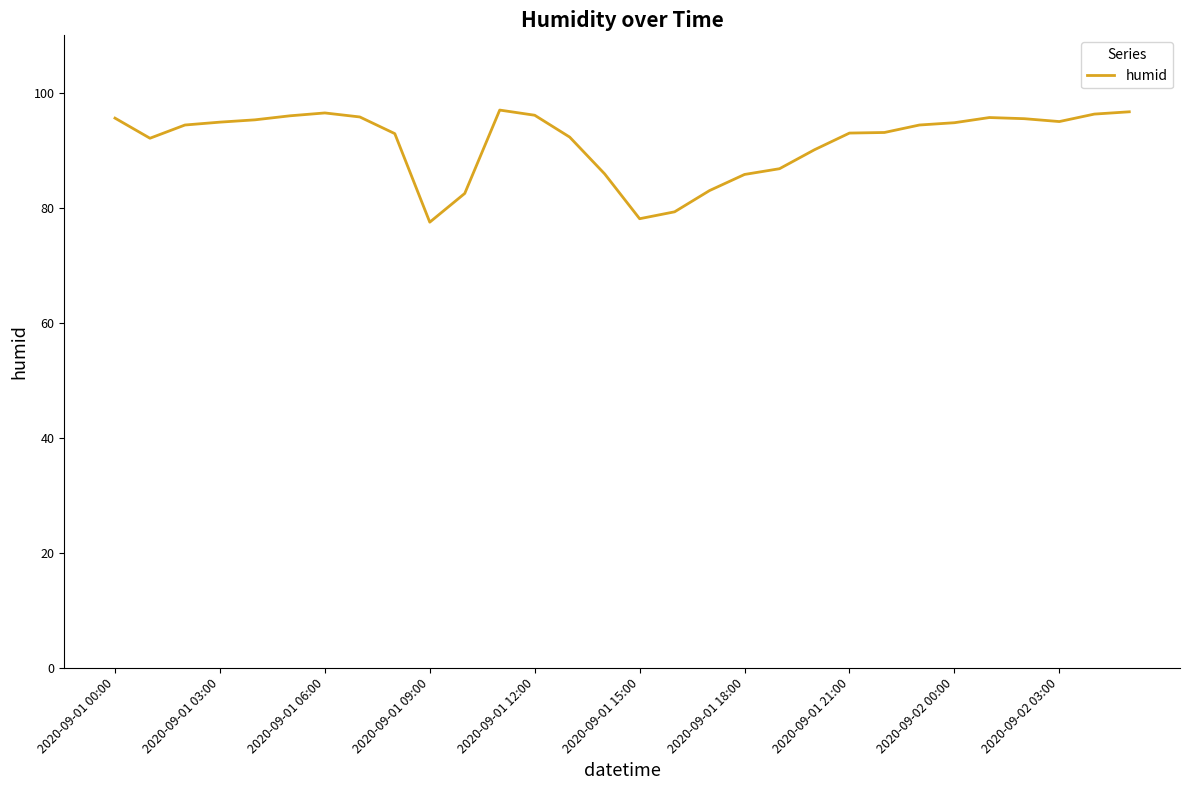

What is the minimum value shown in the chart?

77.5